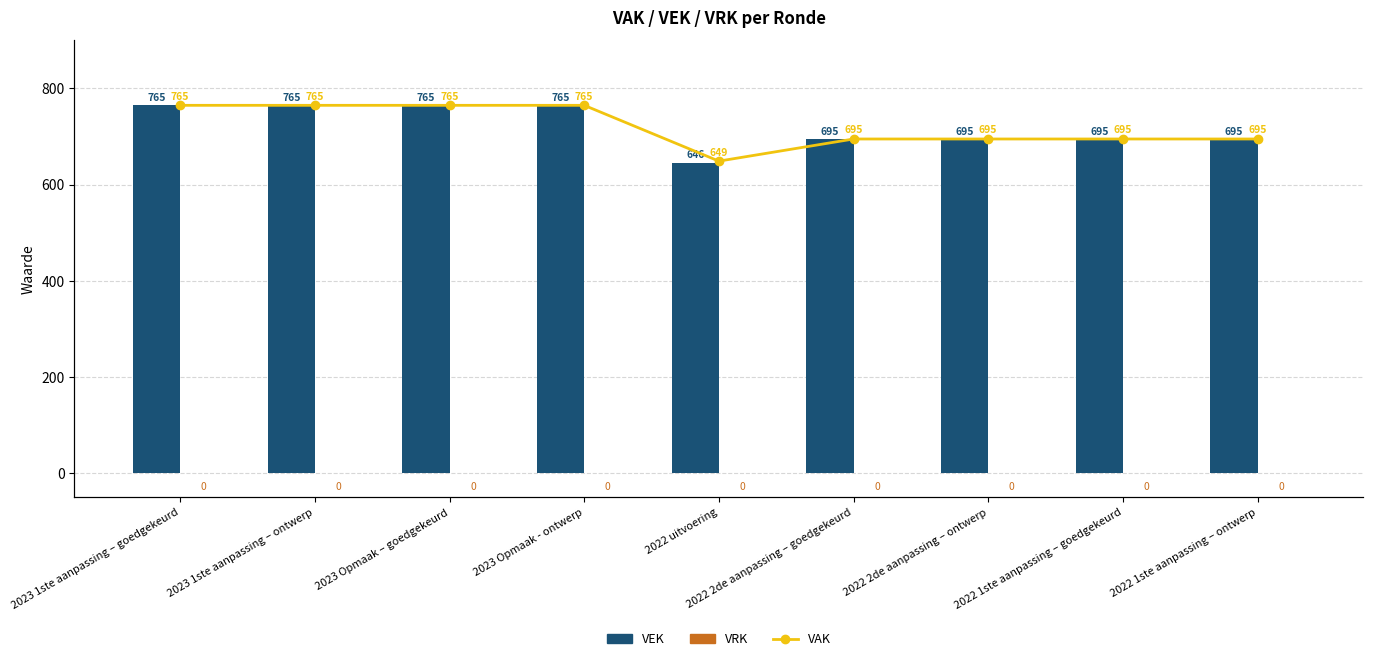

How many VAK values are between 695 and 765?

8